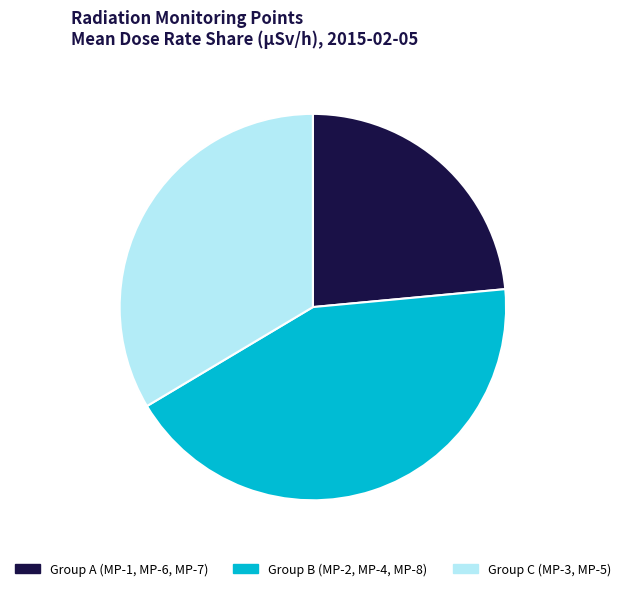

Between Group A (MP-1, MP-6, MP-7) and Group C (MP-3, MP-5), which is larger?

Group C (MP-3, MP-5)